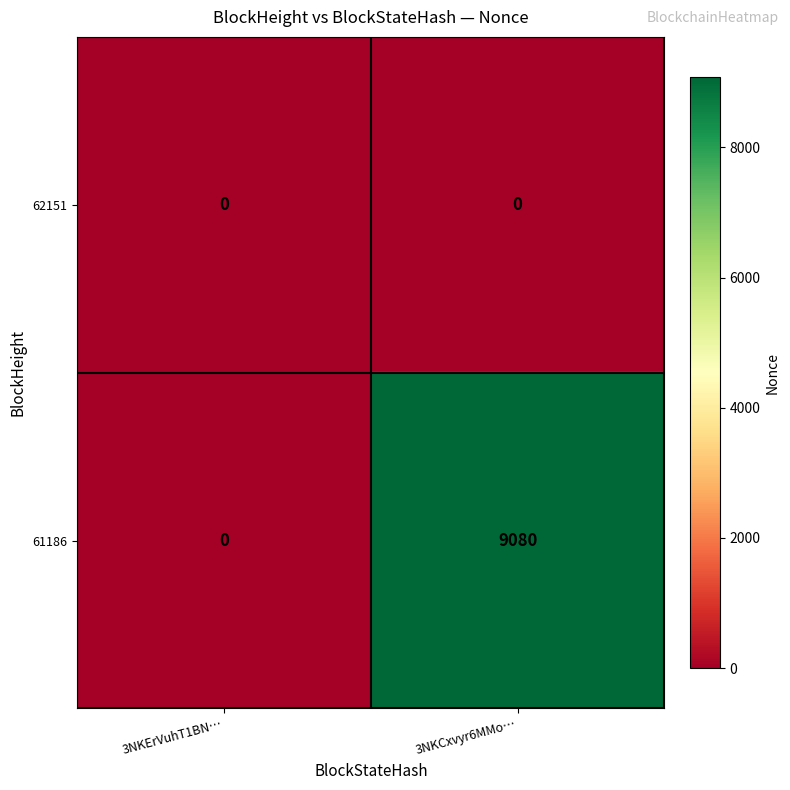

List the series in order of their peak value, lowest first.

62151, 61186